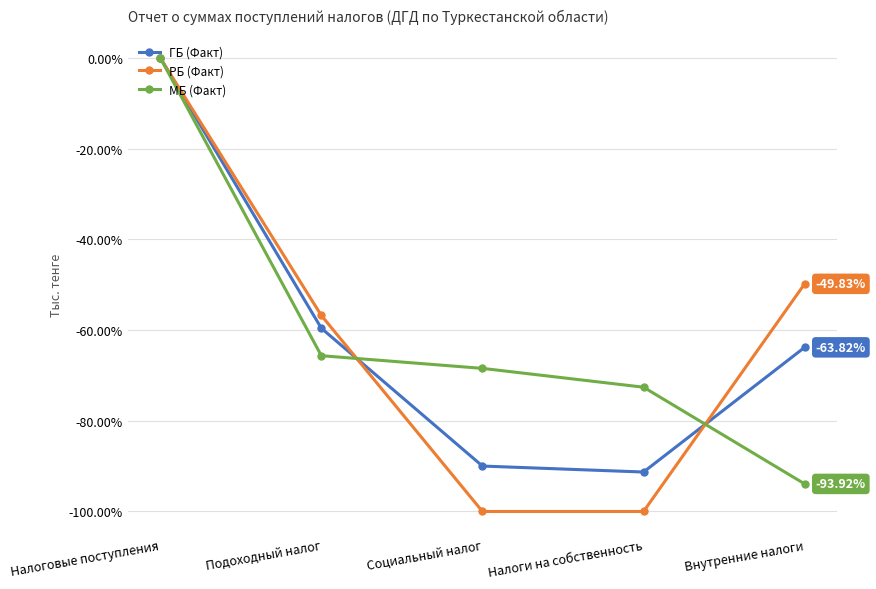

Which series has the largest range (max minus min)?

РБ (Факт)